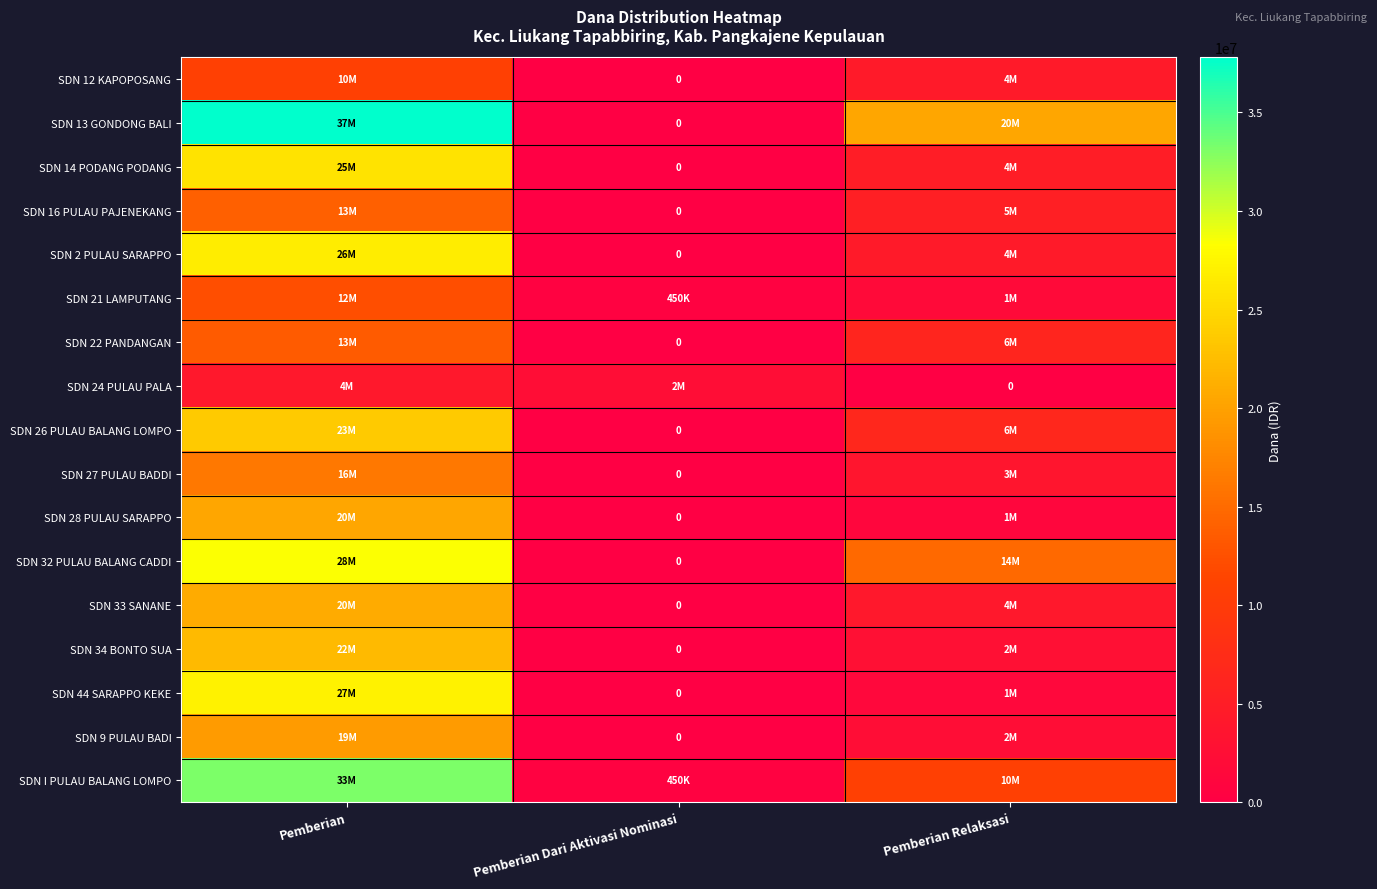

Which series has the largest total across all categories?

SDN 13 GONDONG BALI